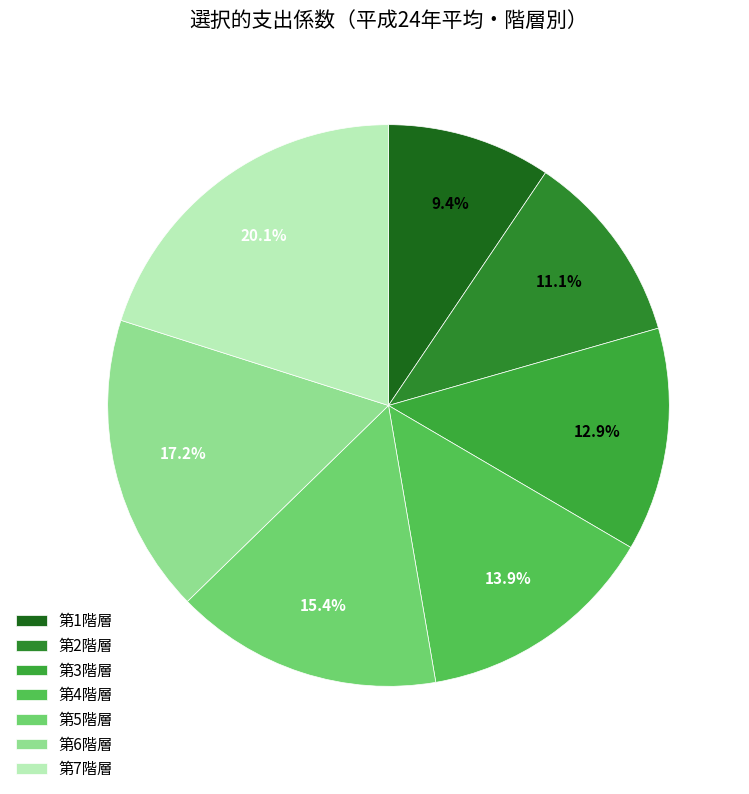

To the nearest percent, what percentage of the pie is 第5階層?

15%